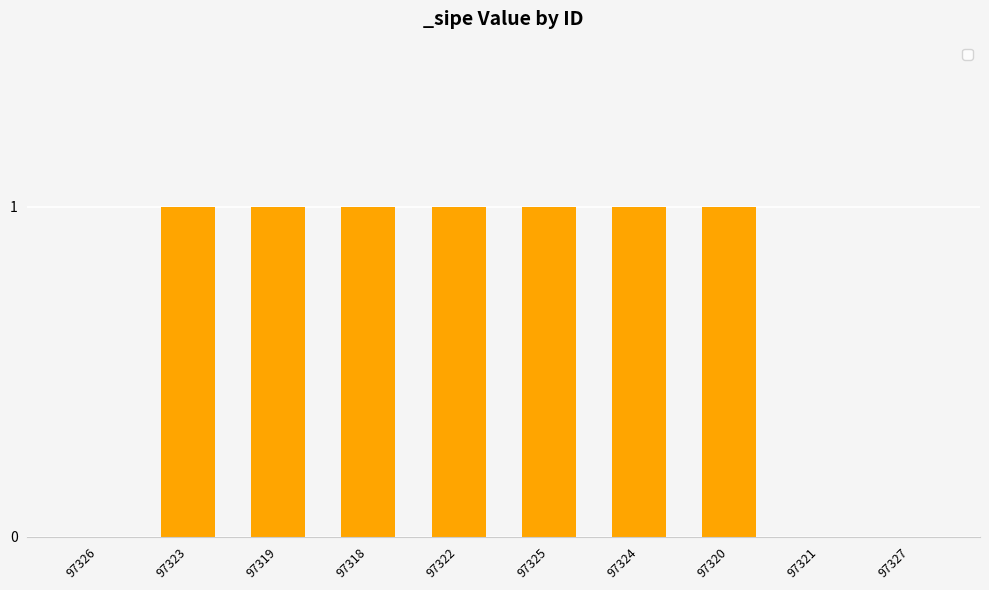

How many categories are shown in the chart?

10